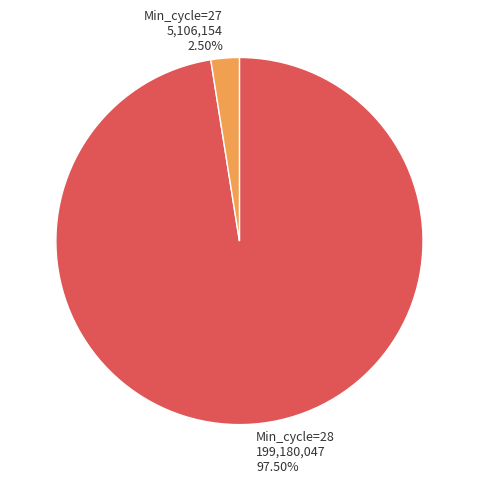

What is the ratio of the value at Min_cycle=28 to the value at Min_cycle=27?

39.0